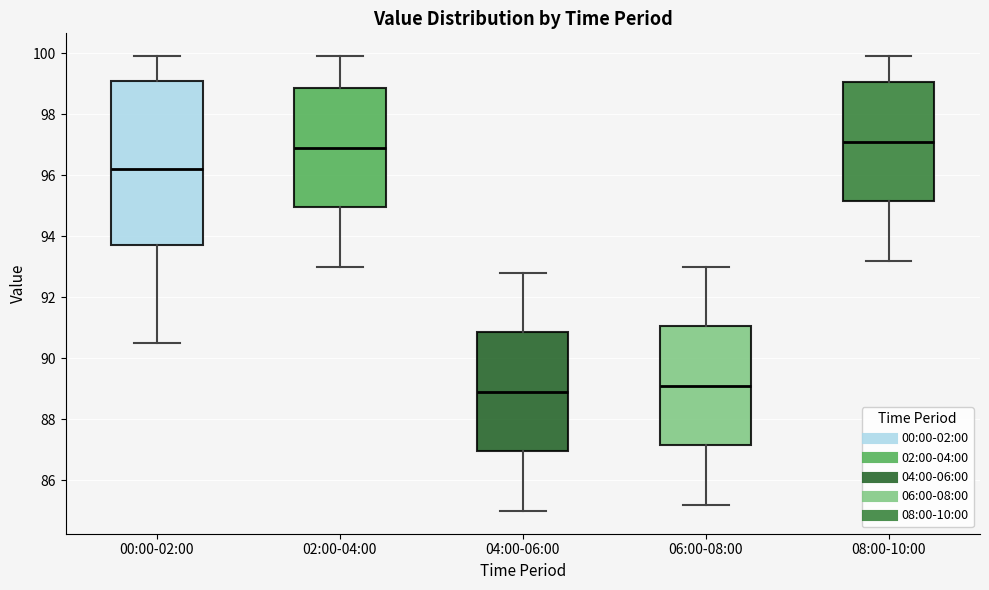

Reading left to right, transcribe this box plot: for each box, give where its median line is, the range the box spans, and where its two whiskers end, as read against the y-axis. The values are not printed on the chart, so give them approximately, as read against the axis.

00:00-02:00: median 96.2, box 93.8 to 99.2, whiskers 90.6 to 100.0
02:00-04:00: median 97.0, box 95.0 to 98.8, whiskers 93.0 to 100.0
04:00-06:00: median 89.0, box 87.0 to 90.8, whiskers 85.0 to 92.8
06:00-08:00: median 89.2, box 87.2 to 91.0, whiskers 85.2 to 93.0
08:00-10:00: median 97.2, box 95.2 to 99.0, whiskers 93.2 to 100.0